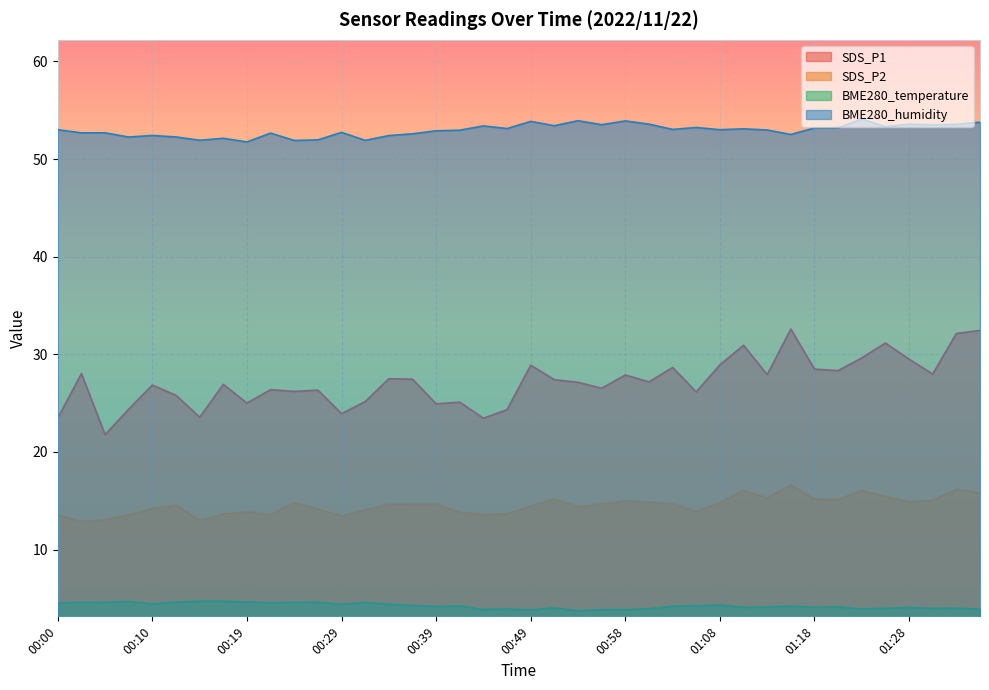

Does the chart display data point markers on the line(s)?

No